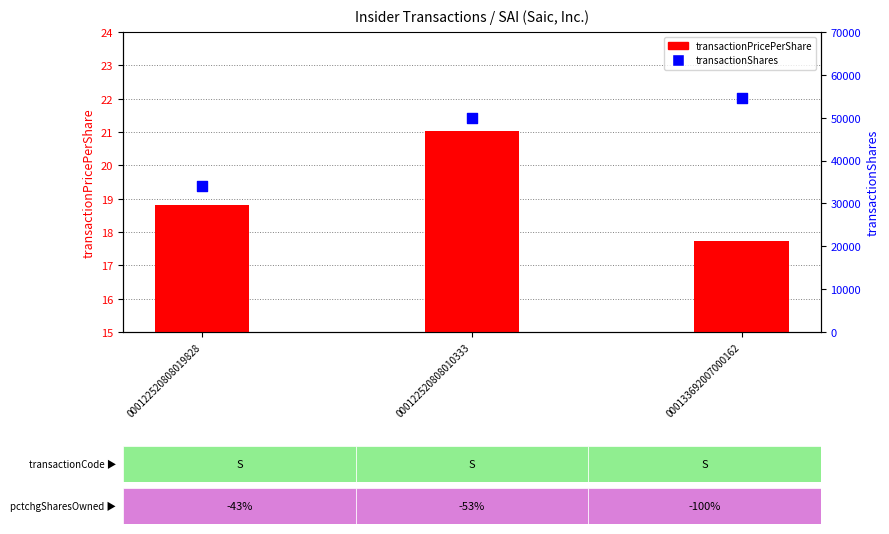

At which category is the sum across all series the highest?

000133692007000162